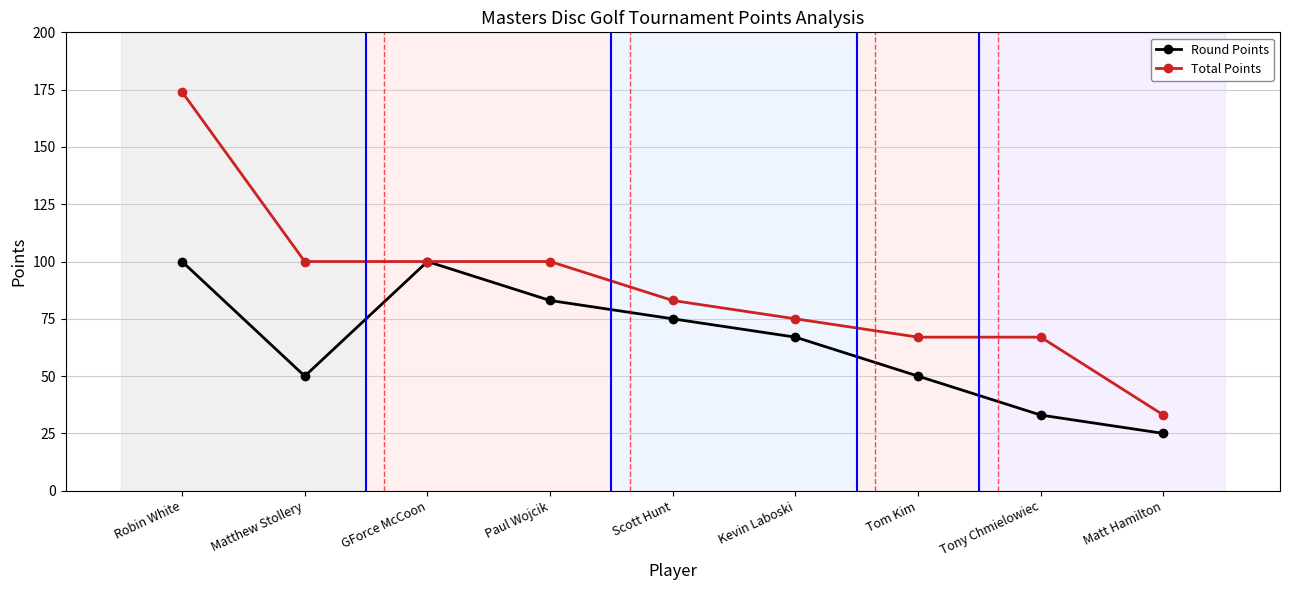

List the series in order of their overall mean, lowest first.

Round Points, Total Points